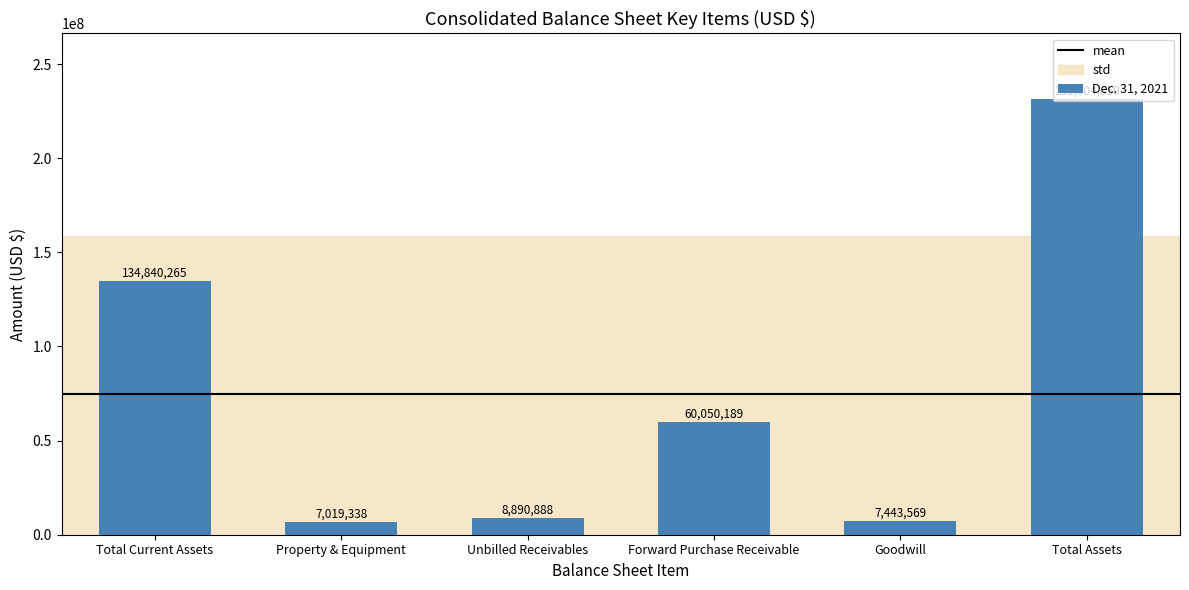

How many data points are less than 60050189?

3